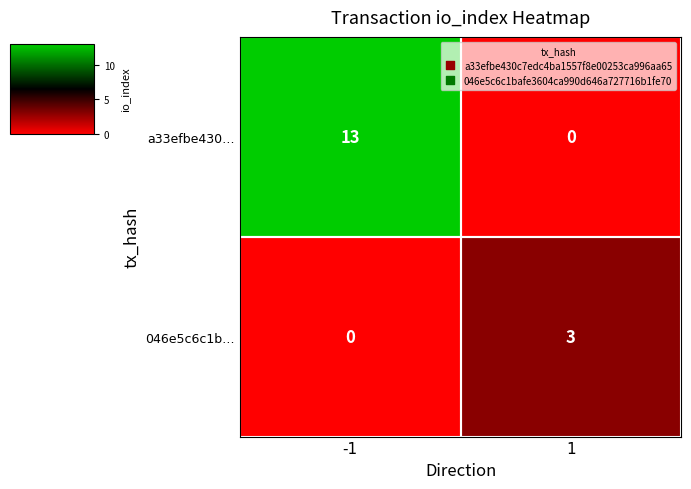

What is the sum of all 046e5c6c1b… values?

3